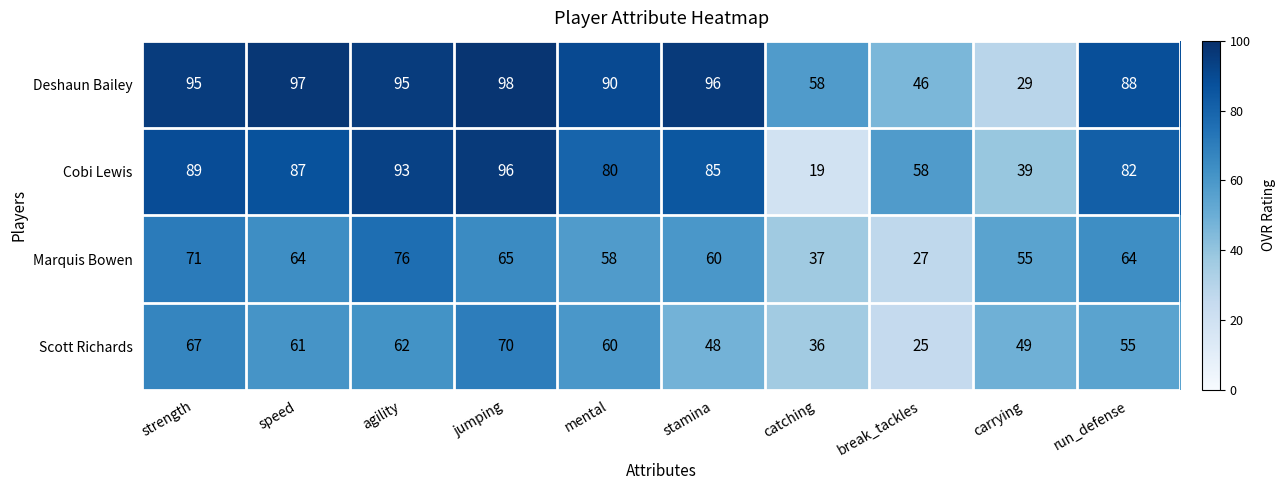

The Scott Richards series shows 93 at mental. True or false?

False